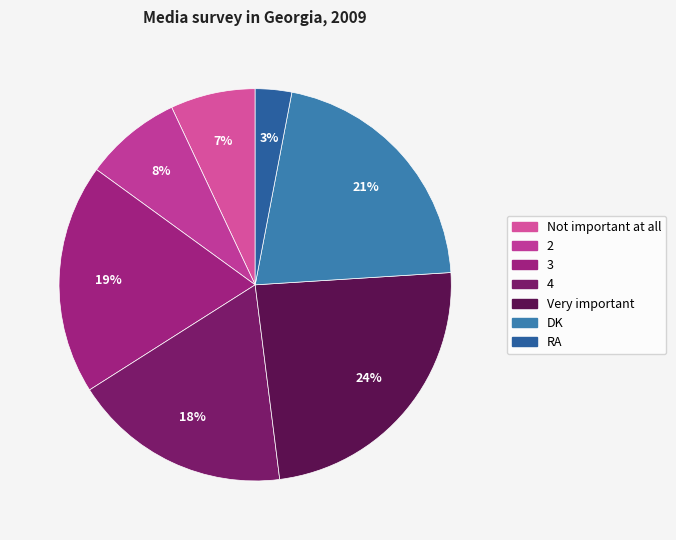

Combined, do DK and 3 account for over 50%?

No